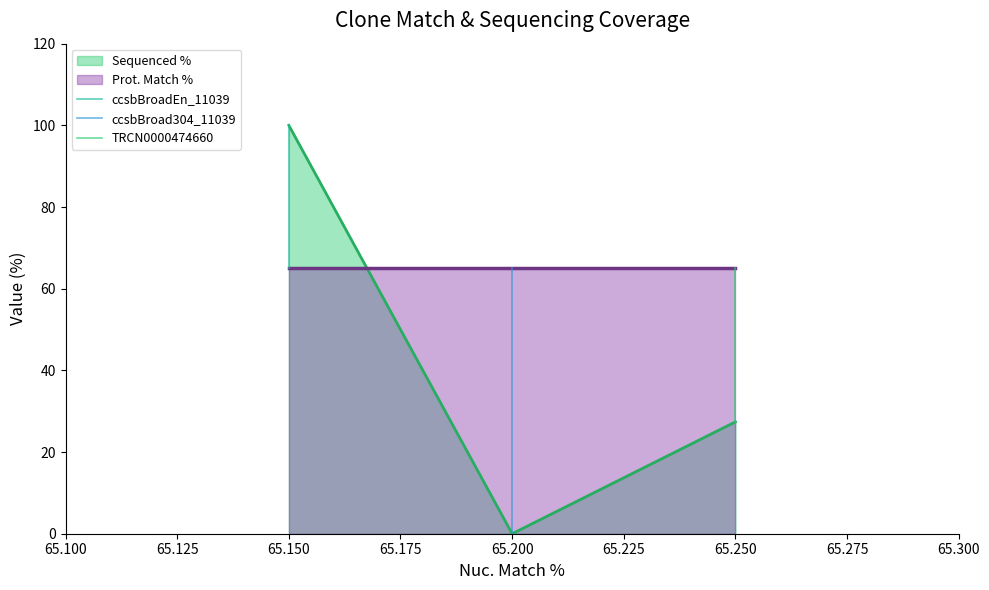

List the labels in order of Sequenced % value, smallest first.

65.200, 65.250, 65.150